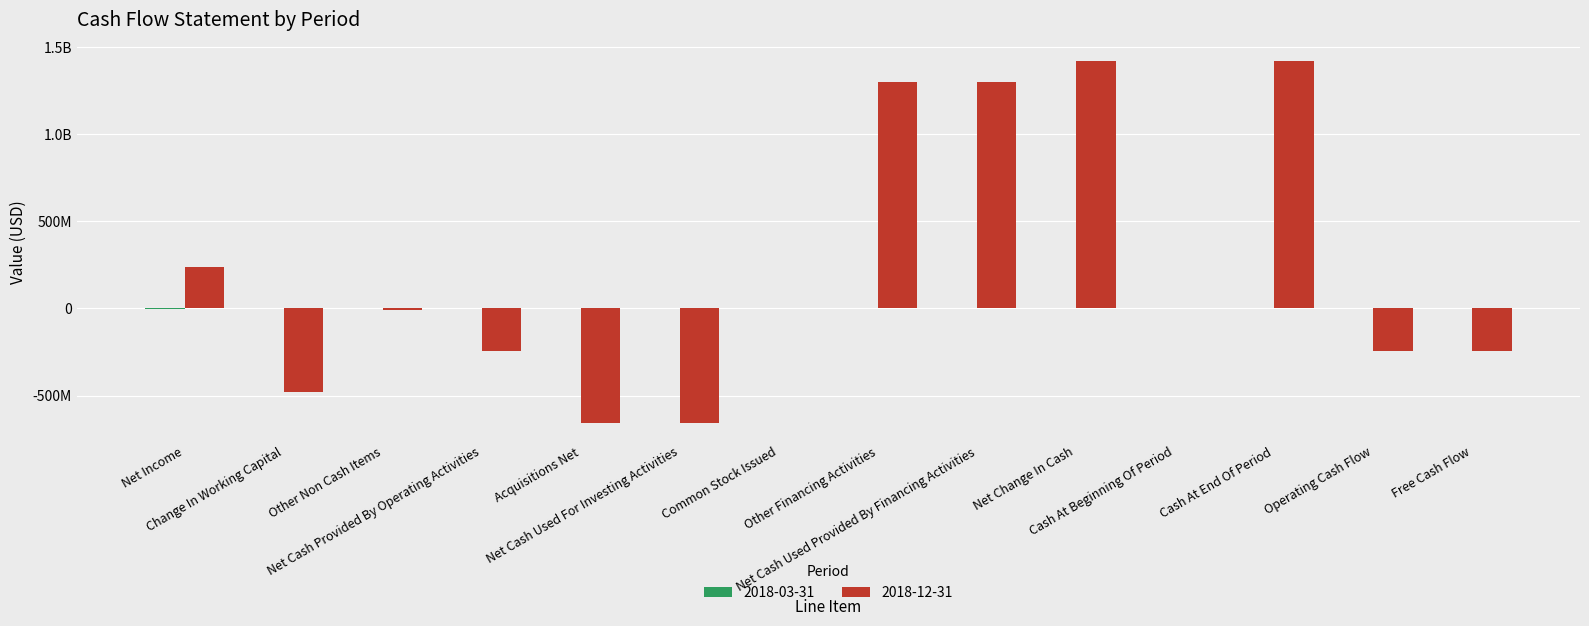

Rank the series by their maximum value, from highest to lowest.

2018-12-31, 2018-03-31